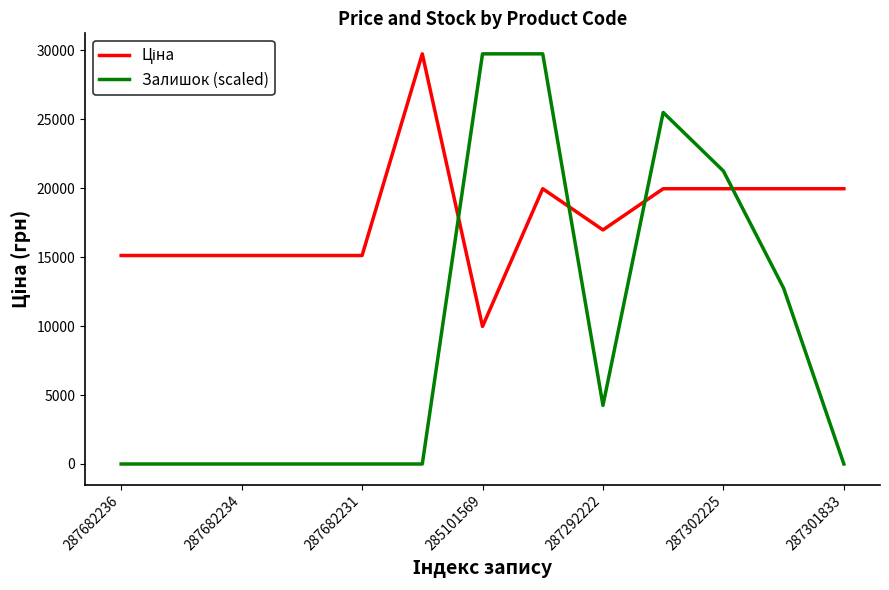

At how many categories does at least one series exceed 11248?

13